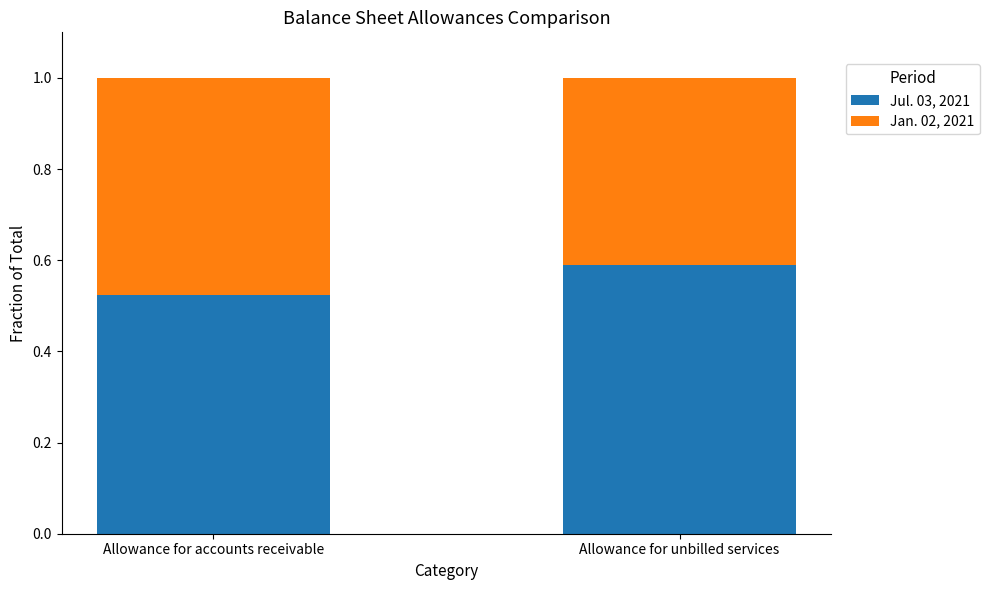

At which label does Jul. 03, 2021 reach its minimum?

Allowance for accounts receivable